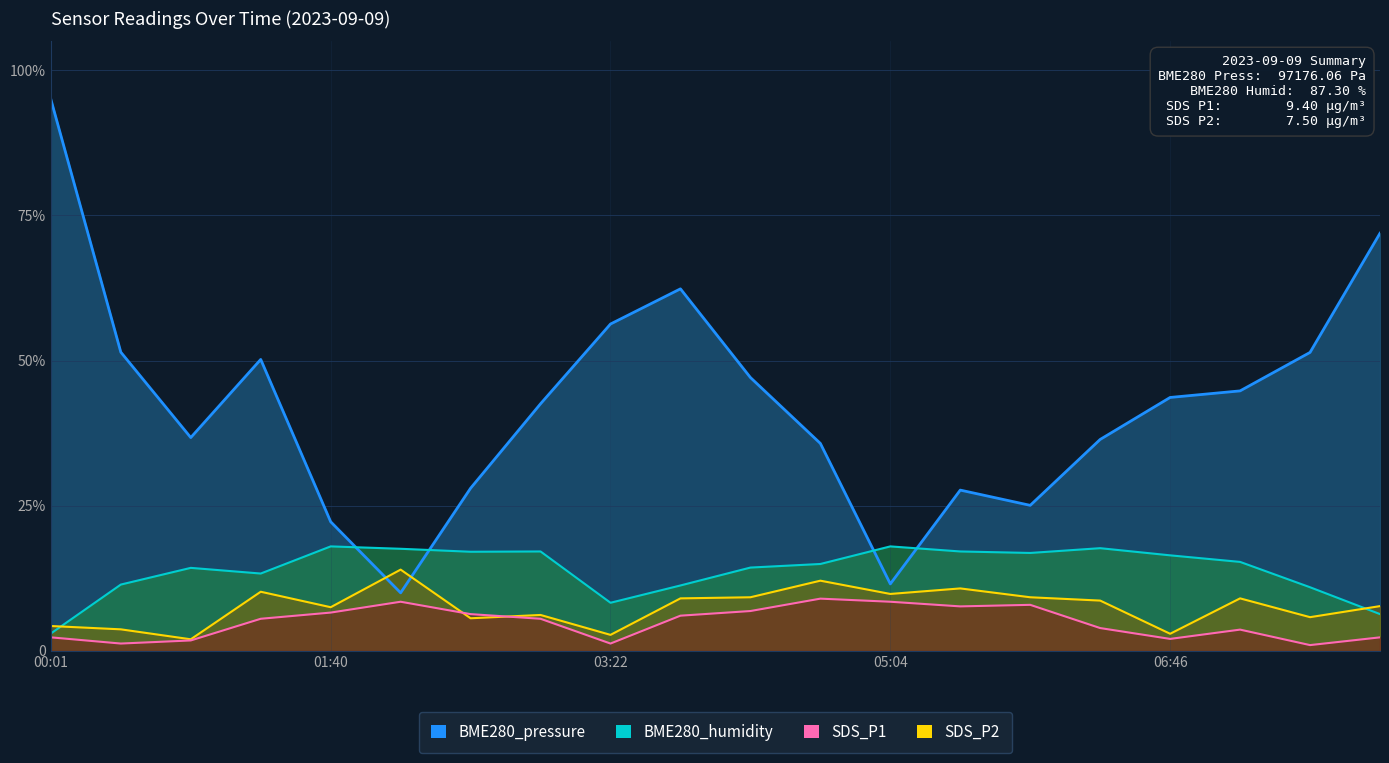

Where is SDS_P2 nearest to the value 0?

07:37